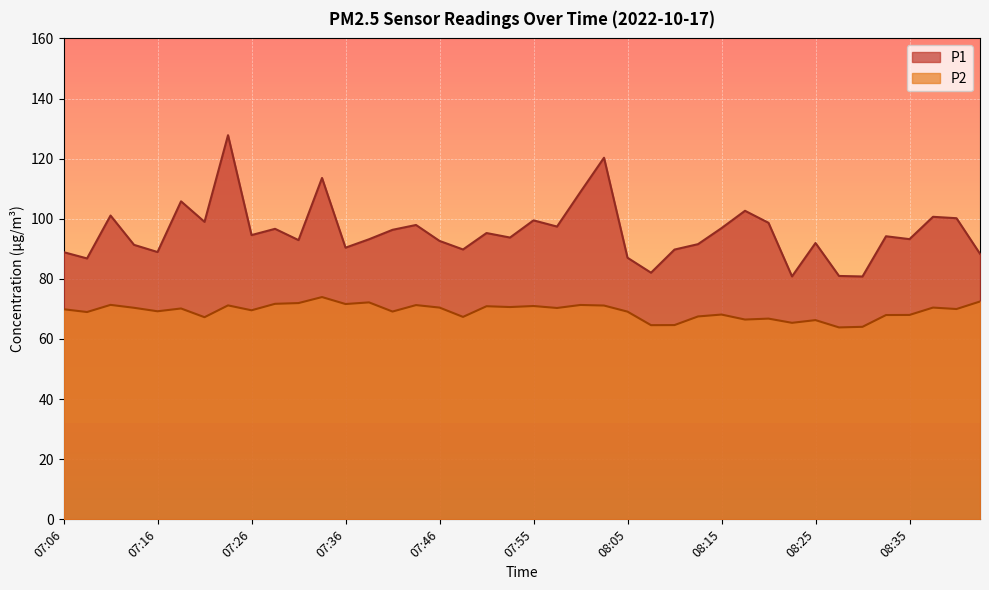

Does the chart display data point markers on the line(s)?

No